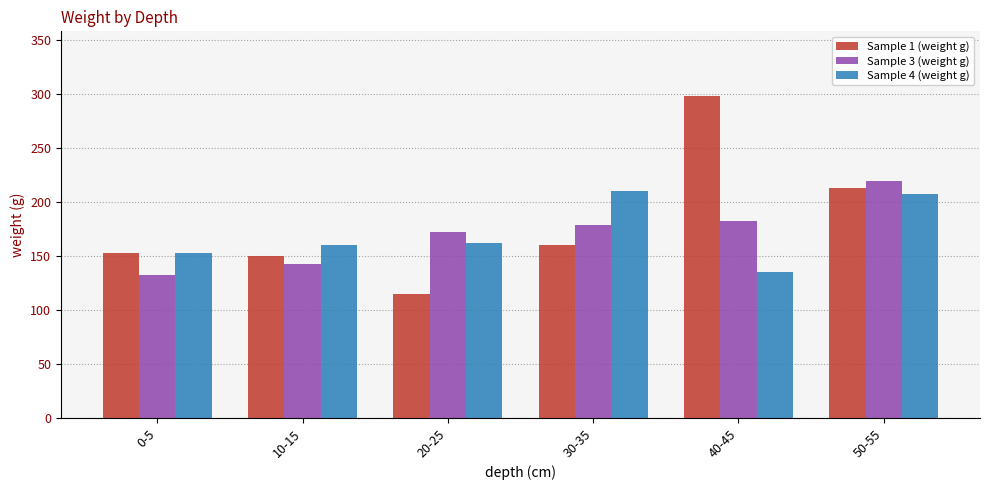

What is the total value across all series at 10-15?

452.3